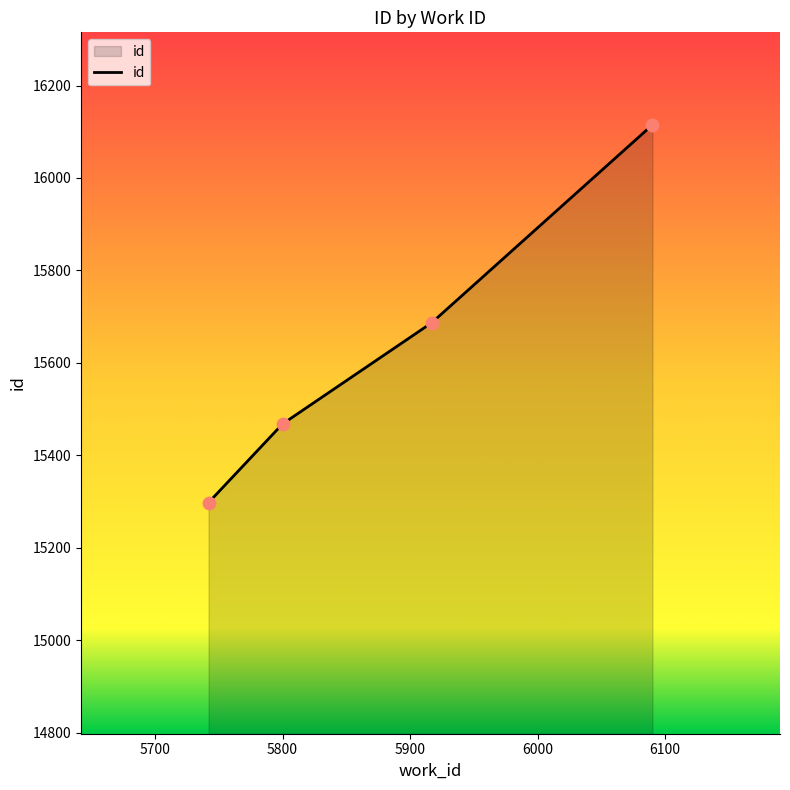

True or false: there are more than 2 points higher than both neighbors.

False